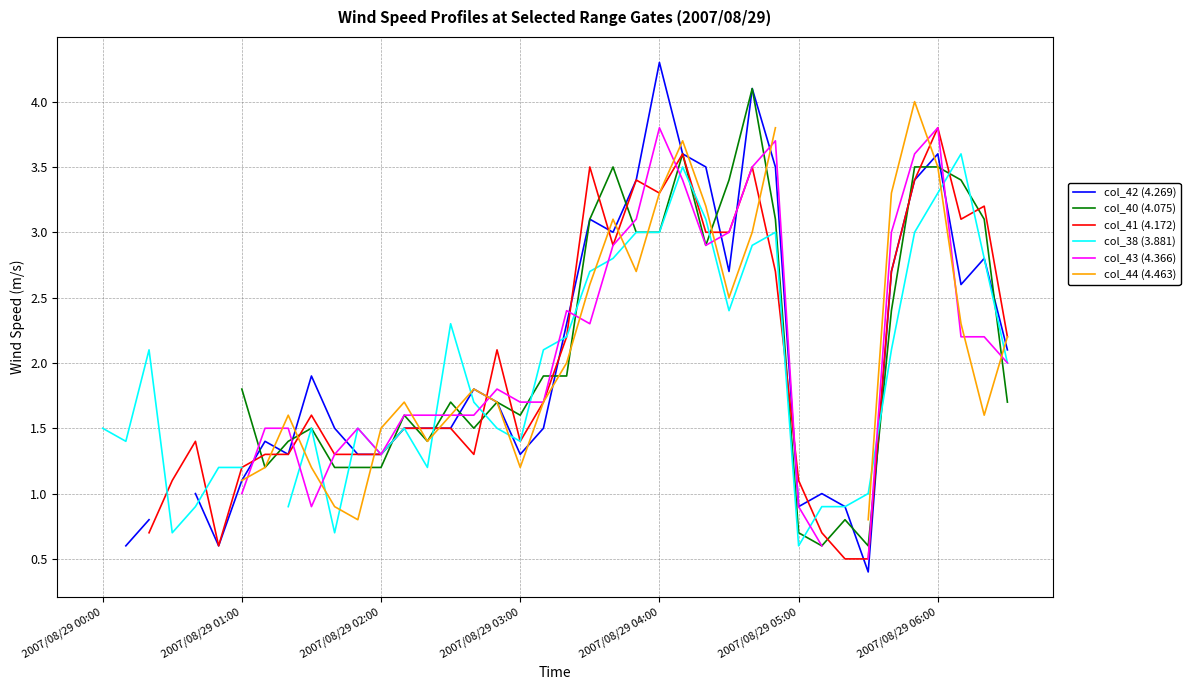

Count the number of data series in this chart.

6